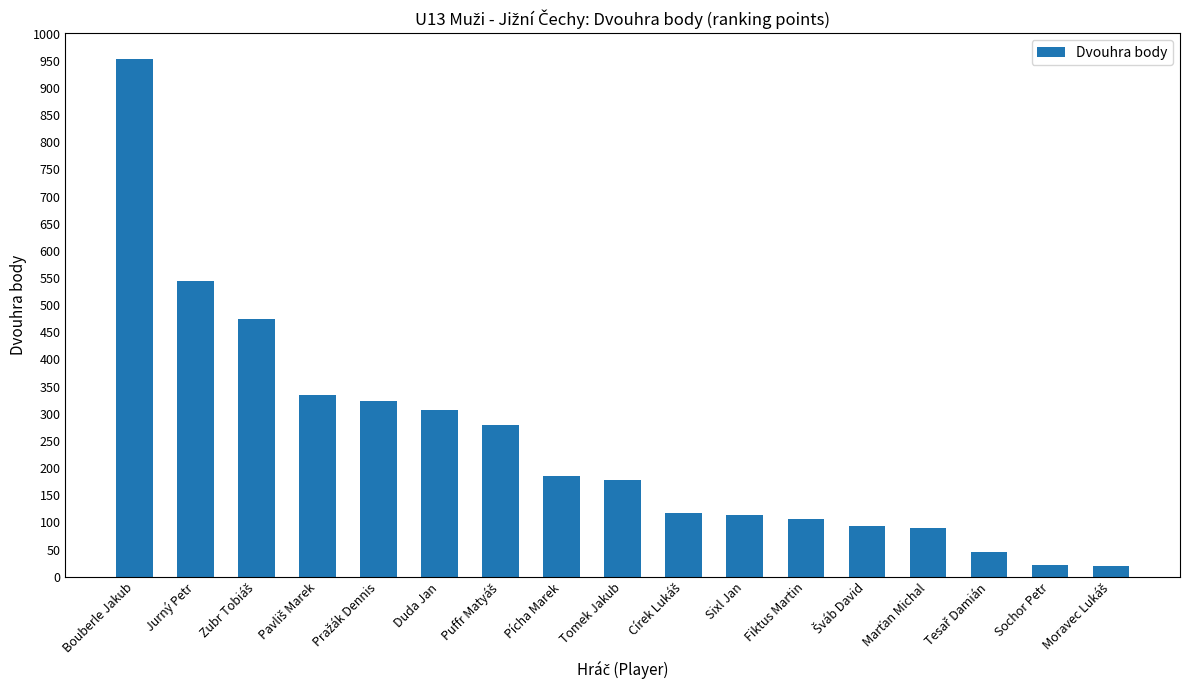

How many values are below 178?

8